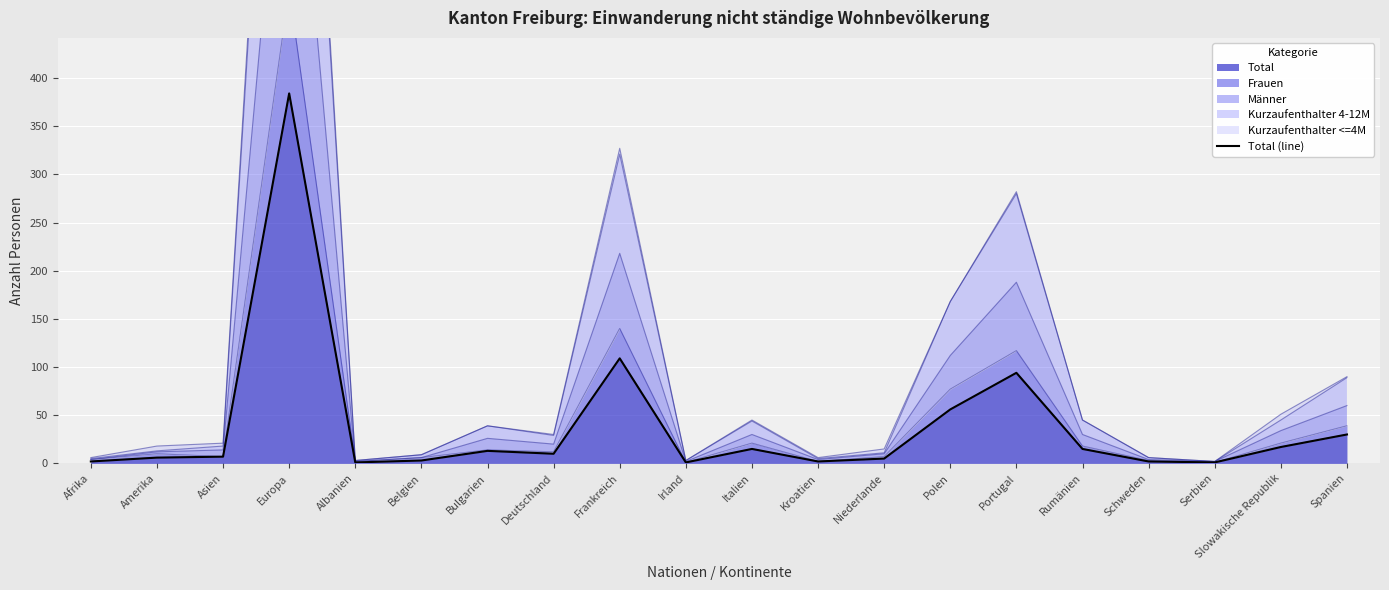

Does the chart display data point markers on the line(s)?

No